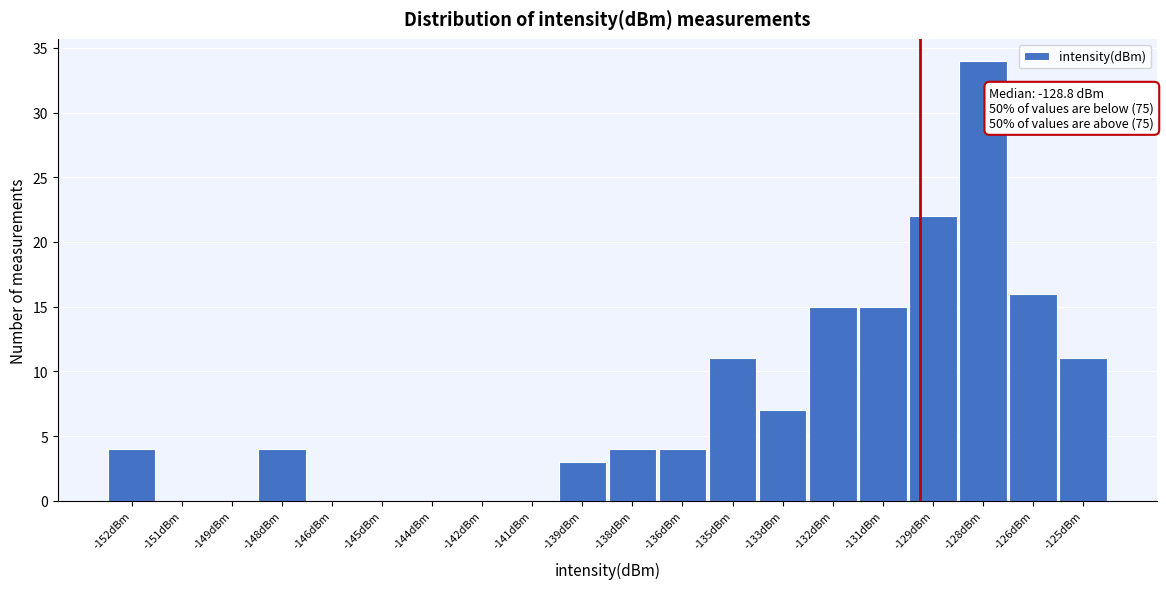

Reading left to right, transcribe all the data shown in this chart.

-152dBm=4	-151dBm=0	-149dBm=0	-148dBm=4	-146dBm=0	-145dBm=0	-144dBm=0	-142dBm=0	-141dBm=0	-139dBm=3	-138dBm=4	-136dBm=4	-135dBm=11	-133dBm=7	-132dBm=15	-131dBm=15	-129dBm=22	-128dBm=34	-126dBm=16	-125dBm=11